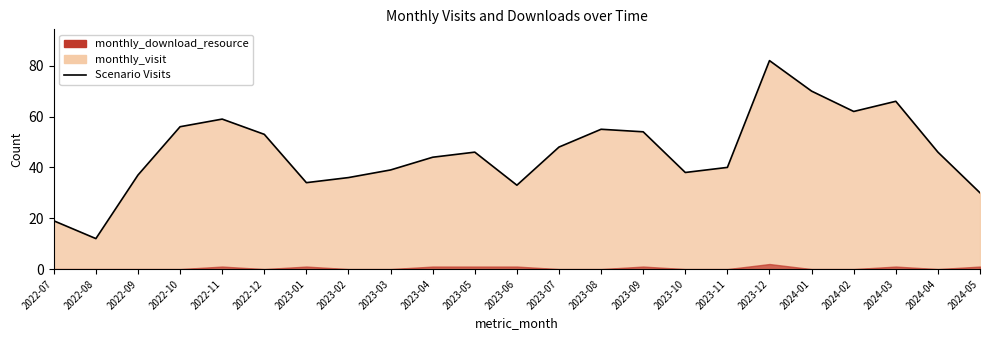

What is the sum of all values?

1059